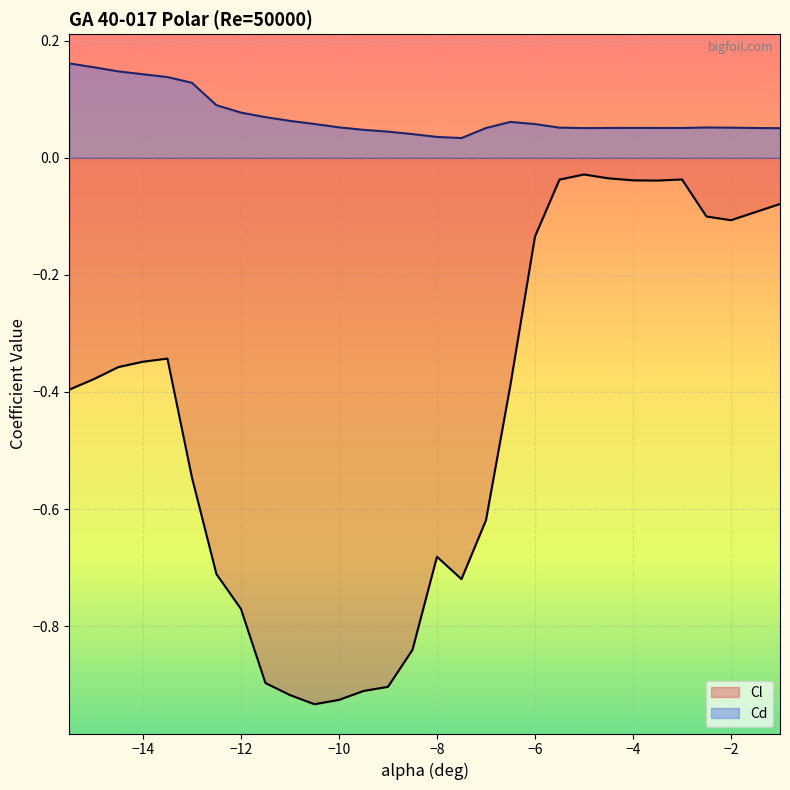

Which series has the largest total across all categories?

Cd